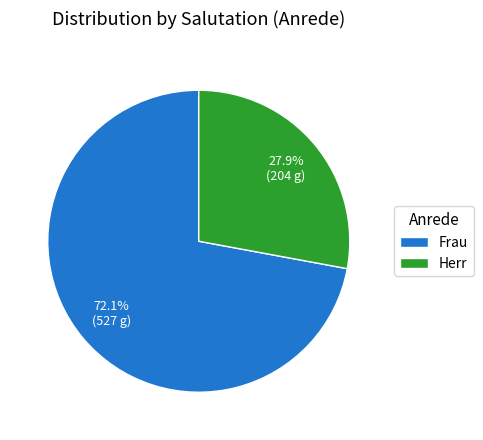

Is it true that Frau is 72% of the pie?

True